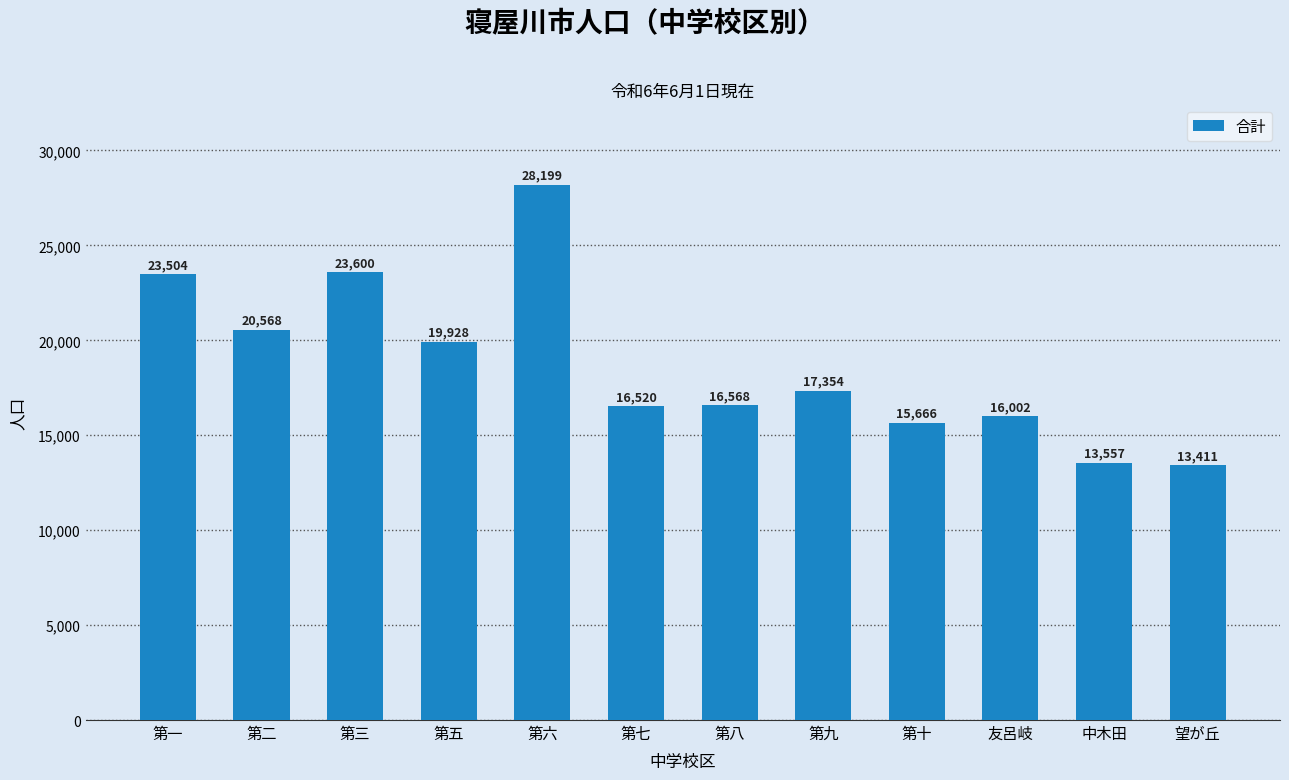

Count the number of data series in this chart.

1